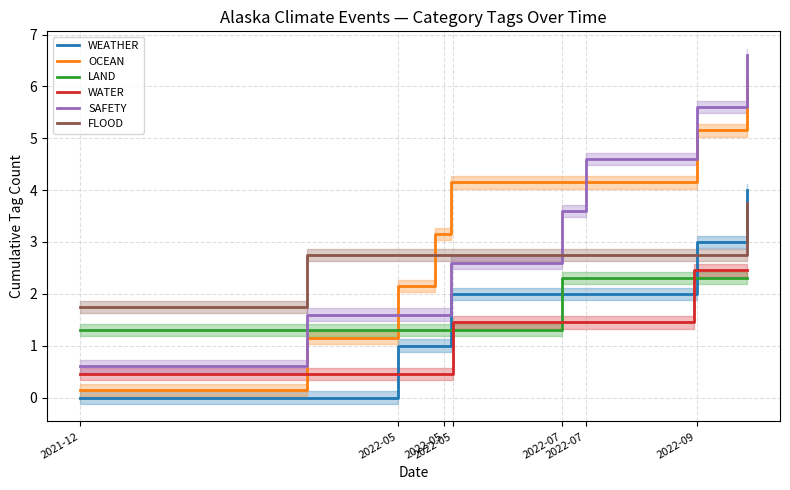

True or false: OCEAN and WEATHER intersect in this chart.

False